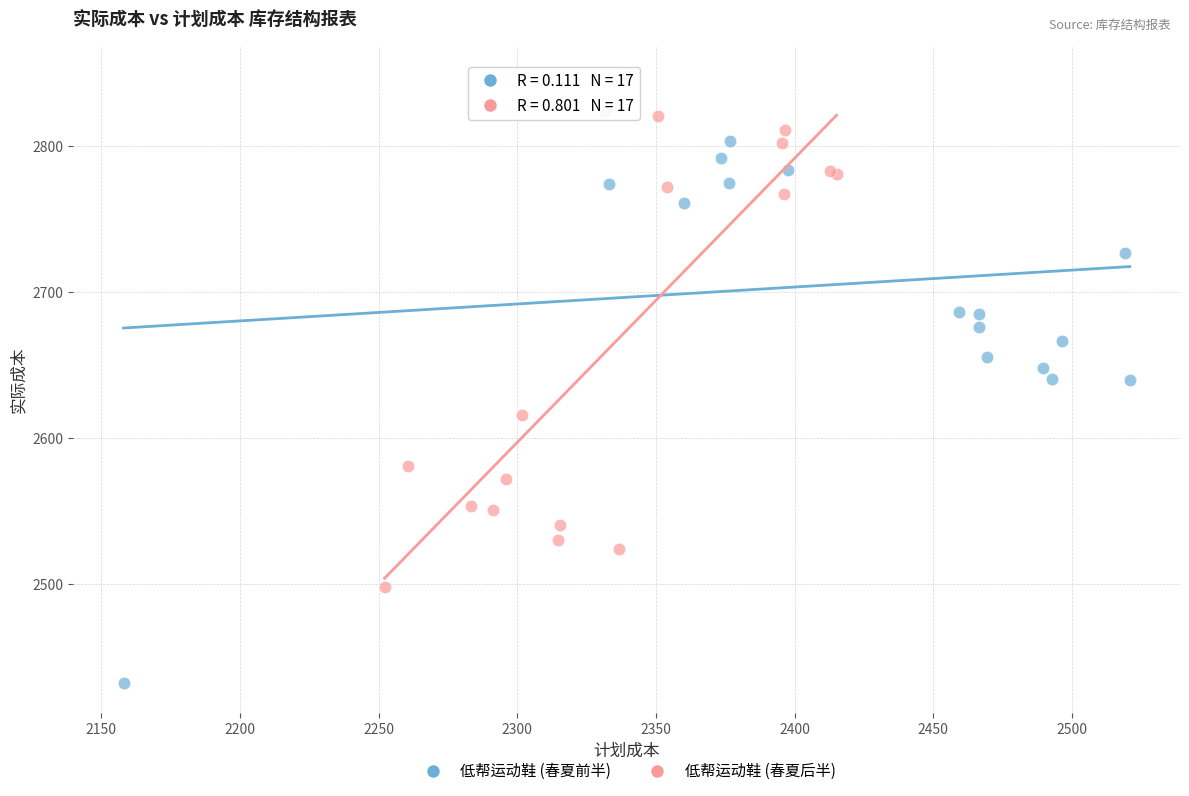

Which series has the widest spread of Y values?

低帮运动鞋 (春夏前半)